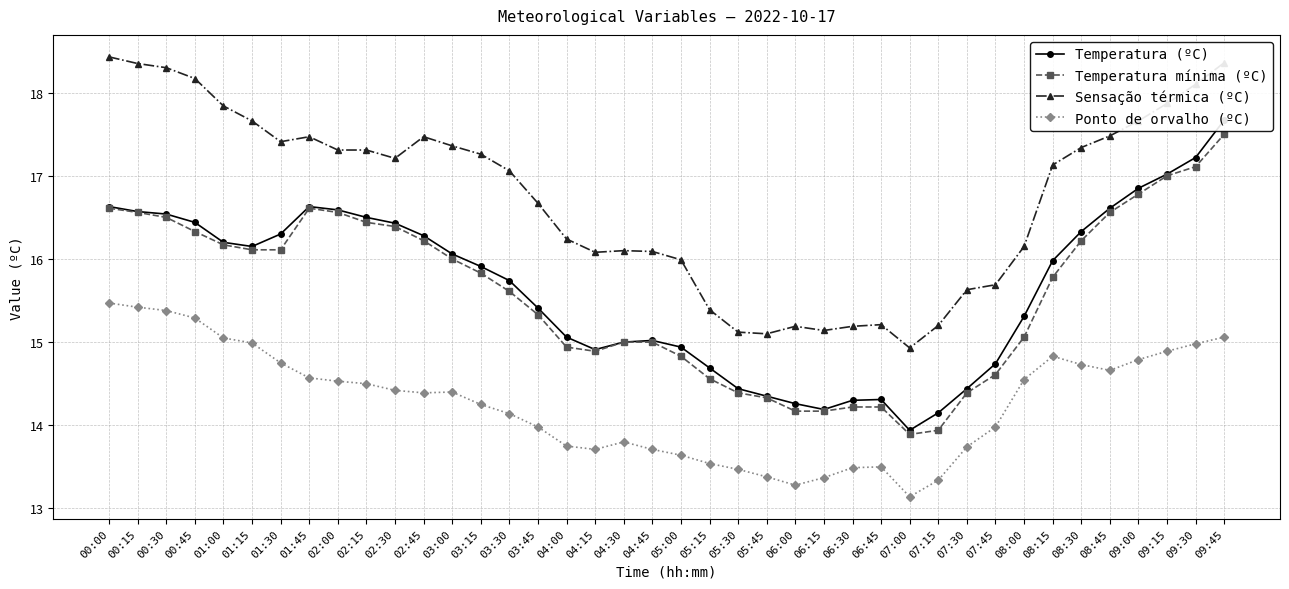

Reading left to right, list all the values displayed in this chart.

Temperatura (ºC): 00:00=16.6	00:15=16.6	00:30=16.5	00:45=16.4	01:00=16.2	01:15=16.1	01:30=16.3	01:45=16.6	02:00=16.6	02:15=16.5	02:30=16.4	02:45=16.3	03:00=16.1	03:15=15.9	03:30=15.7	03:45=15.4	04:00=15.1	04:15=14.9	04:30=15.0	04:45=15.0	05:00=14.9	05:15=14.7	05:30=14.4	05:45=14.3	06:00=14.3	06:15=14.2	06:30=14.3	06:45=14.3	07:00=13.9	07:15=14.2	07:30=14.4	07:45=14.7	08:00=15.3	08:15=16.0	08:30=16.3	08:45=16.6	09:00=16.9	09:15=17.0	09:30=17.2	09:45=17.7
Temperatura mínima (ºC): 00:00=16.6	00:15=16.6	00:30=16.5	00:45=16.3	01:00=16.2	01:15=16.1	01:30=16.1	01:45=16.6	02:00=16.6	02:15=16.4	02:30=16.4	02:45=16.2	03:00=16.0	03:15=15.8	03:30=15.6	03:45=15.3	04:00=14.9	04:15=14.9	04:30=15.0	04:45=15.0	05:00=14.8	05:15=14.6	05:30=14.4	05:45=14.3	06:00=14.2	06:15=14.2	06:30=14.2	06:45=14.2	07:00=13.9	07:15=13.9	07:30=14.4	07:45=14.6	08:00=15.1	08:15=15.8	08:30=16.2	08:45=16.6	09:00=16.8	09:15=17.0	09:30=17.1	09:45=17.5
Sensação térmica (ºC): 00:00=18.4	00:15=18.4	00:30=18.3	00:45=18.2	01:00=17.8	01:15=17.7	01:30=17.4	01:45=17.5	02:00=17.3	02:15=17.3	02:30=17.2	02:45=17.5	03:00=17.4	03:15=17.3	03:30=17.1	03:45=16.7	04:00=16.2	04:15=16.1	04:30=16.1	04:45=16.1	05:00=16.0	05:15=15.4	05:30=15.1	05:45=15.1	06:00=15.2	06:15=15.1	06:30=15.2	06:45=15.2	07:00=14.9	07:15=15.2	07:30=15.6	07:45=15.7	08:00=16.1	08:15=17.1	08:30=17.3	08:45=17.5	09:00=17.7	09:15=17.9	09:30=18.1	09:45=18.4
Ponto de orvalho (ºC): 00:00=15.5	00:15=15.4	00:30=15.4	00:45=15.3	01:00=15.1	01:15=15.0	01:30=14.8	01:45=14.6	02:00=14.5	02:15=14.5	02:30=14.4	02:45=14.4	03:00=14.4	03:15=14.2	03:30=14.1	03:45=14.0	04:00=13.8	04:15=13.7	04:30=13.8	04:45=13.7	05:00=13.6	05:15=13.5	05:30=13.5	05:45=13.4	06:00=13.3	06:15=13.4	06:30=13.5	06:45=13.5	07:00=13.1	07:15=13.3	07:30=13.7	07:45=14.0	08:00=14.6	08:15=14.8	08:30=14.7	08:45=14.7	09:00=14.8	09:15=14.9	09:30=15.0	09:45=15.1